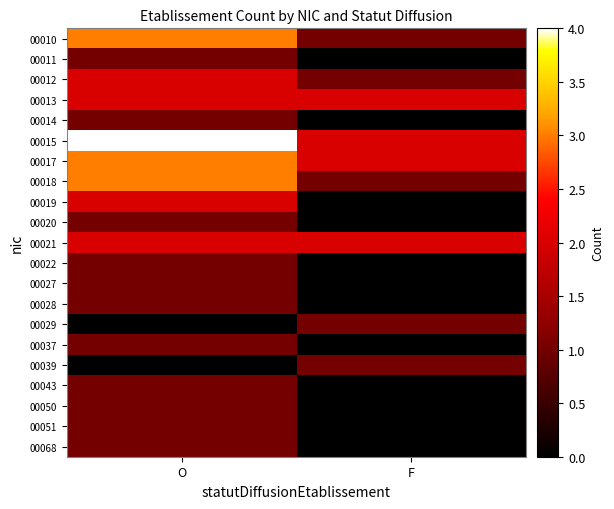

Which series has the largest total across all categories?

00015